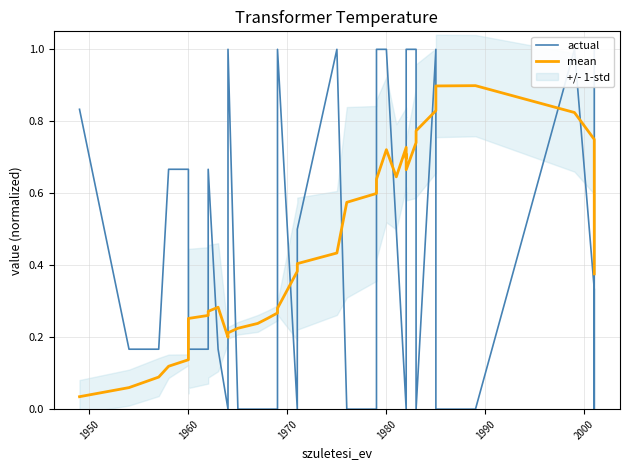

What is the total value across all series at 1980?

1.7